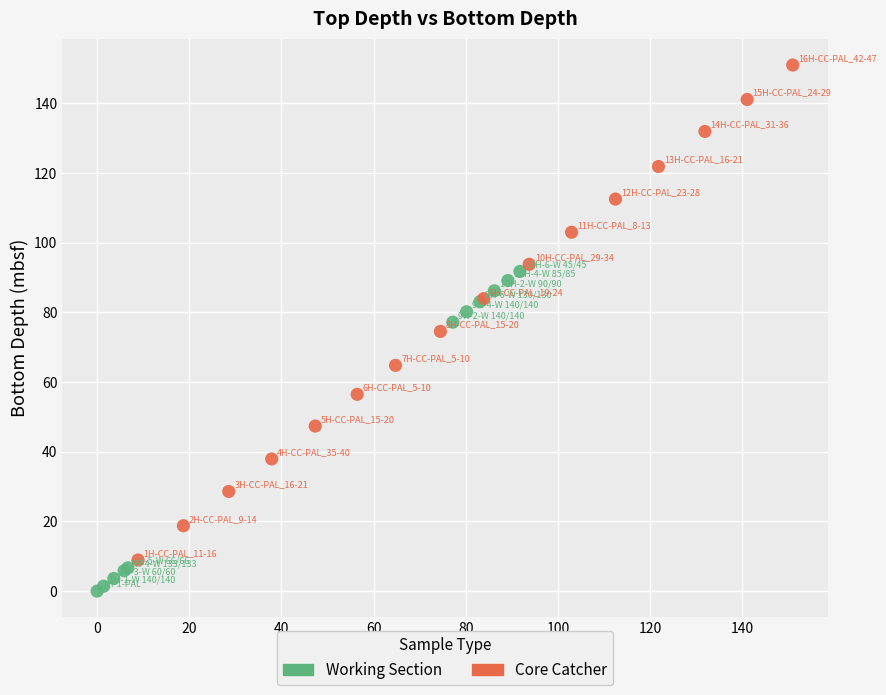

Which series has the largest Y range (max minus min)?

Core Catcher